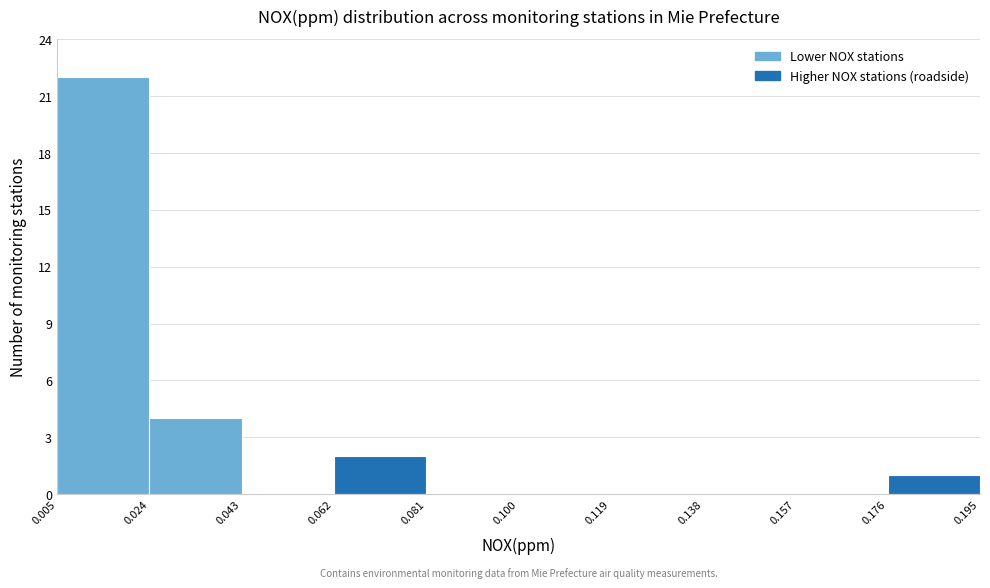

Reading left to right, transcribe this chart: for each bar, give the range it covers on the x-axis and its height. The values are not printed on the chart, so give them approximately, as read against the axis.

0.005 to 0.024: 22
0.024 to 0.043: 4
0.043 to 0.062: 0
0.062 to 0.081: 2
0.081 to 0.100: 0
0.100 to 0.119: 0
0.119 to 0.138: 0
0.138 to 0.157: 0
0.157 to 0.176: 0
0.176 to 0.195: 1